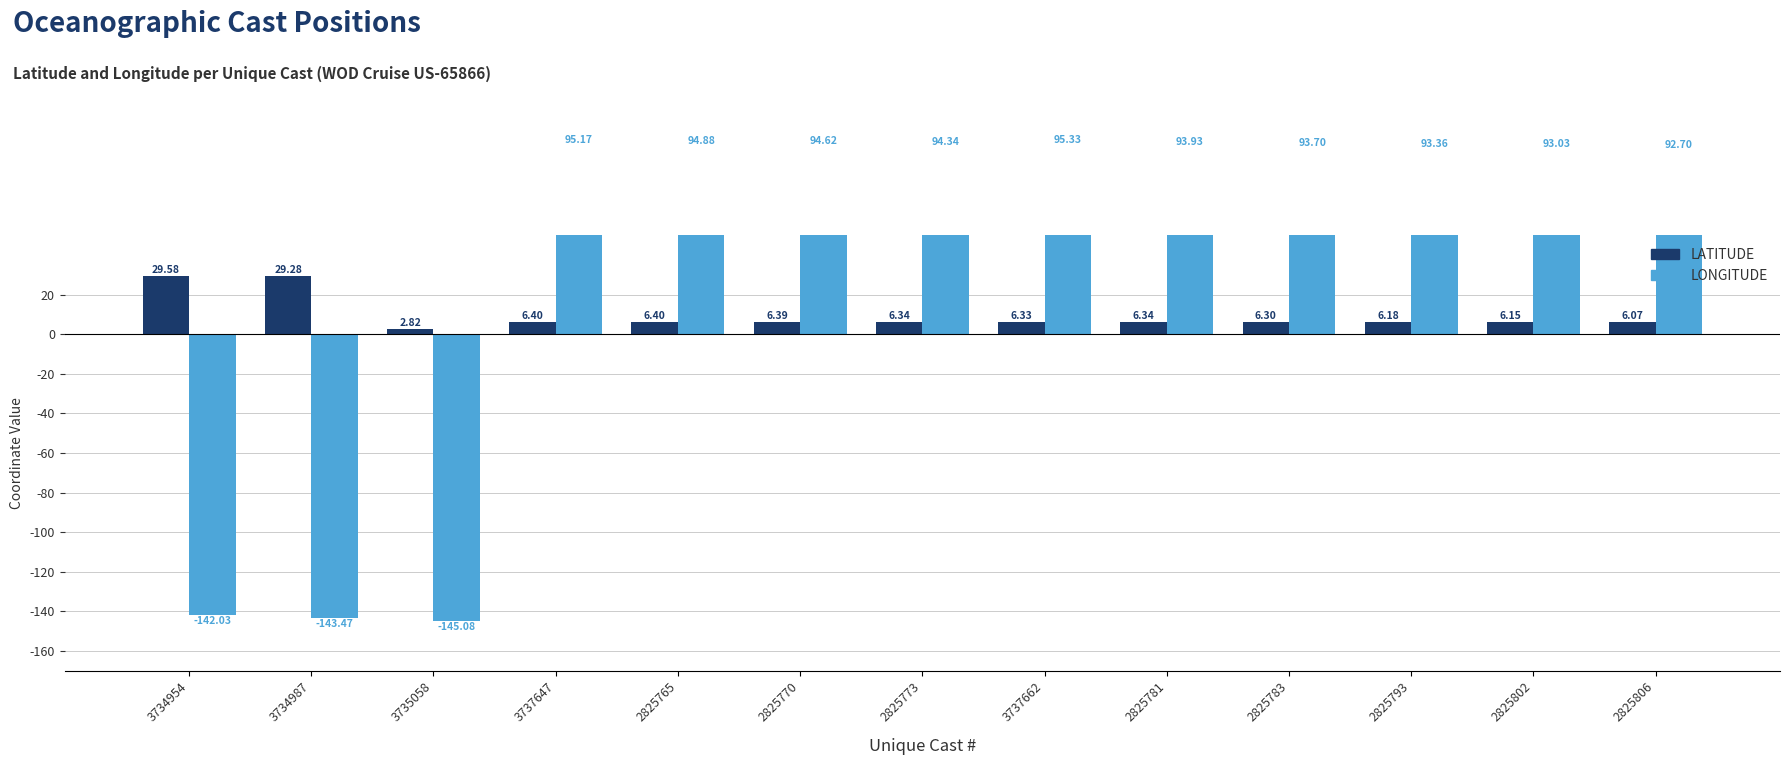

At 3737662, list the series in order from smallest to largest.

LATITUDE, LONGITUDE